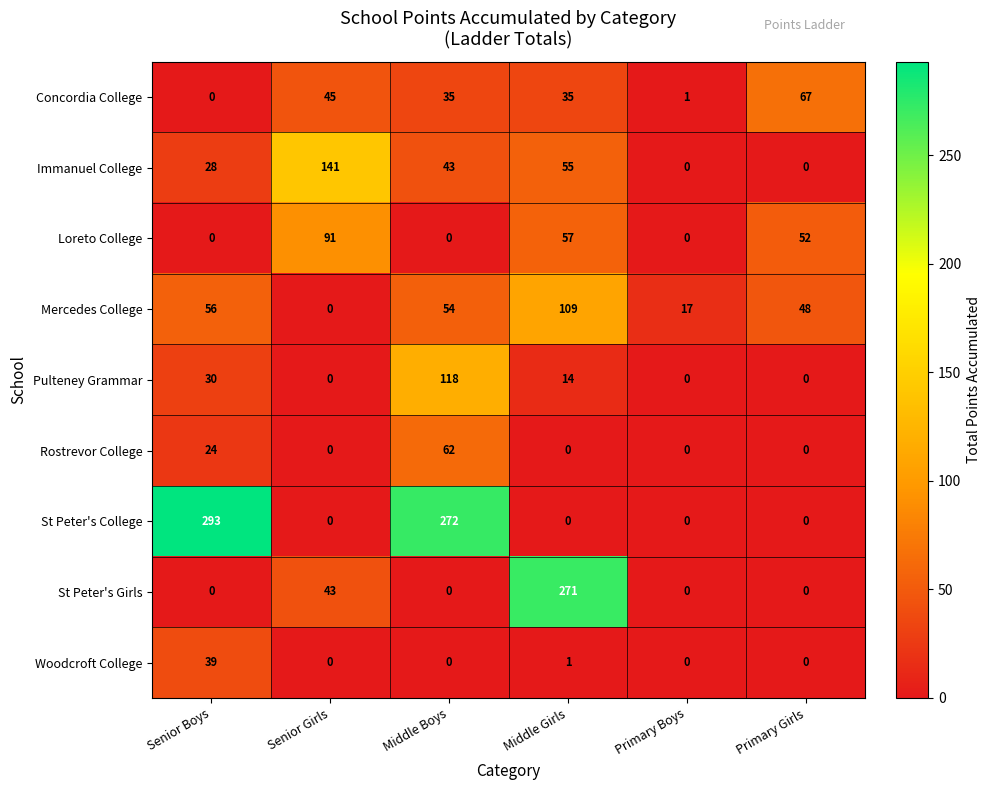

The Rostrevor College series shows -39 at Primary Boys. True or false?

False